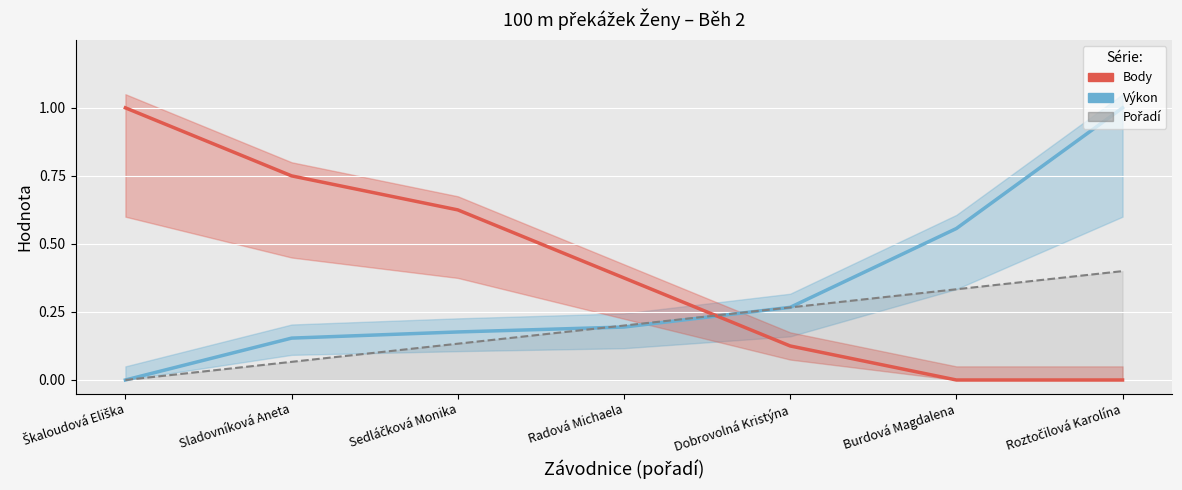

How many distinct data groups are displayed?

3